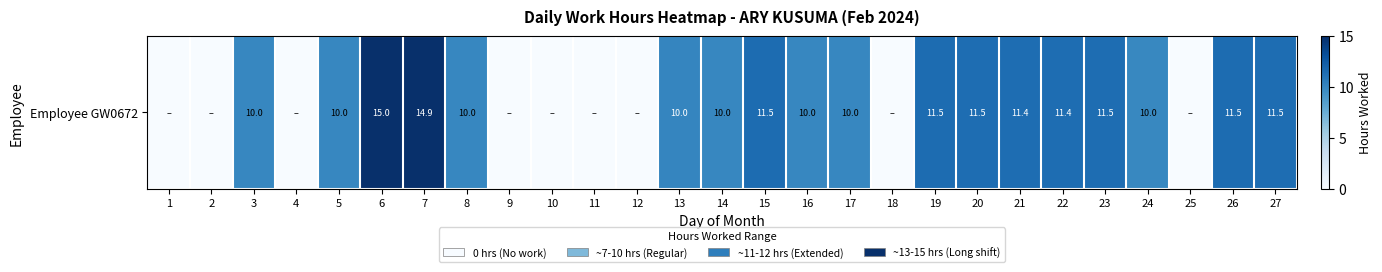

How many data points does each series have?

27